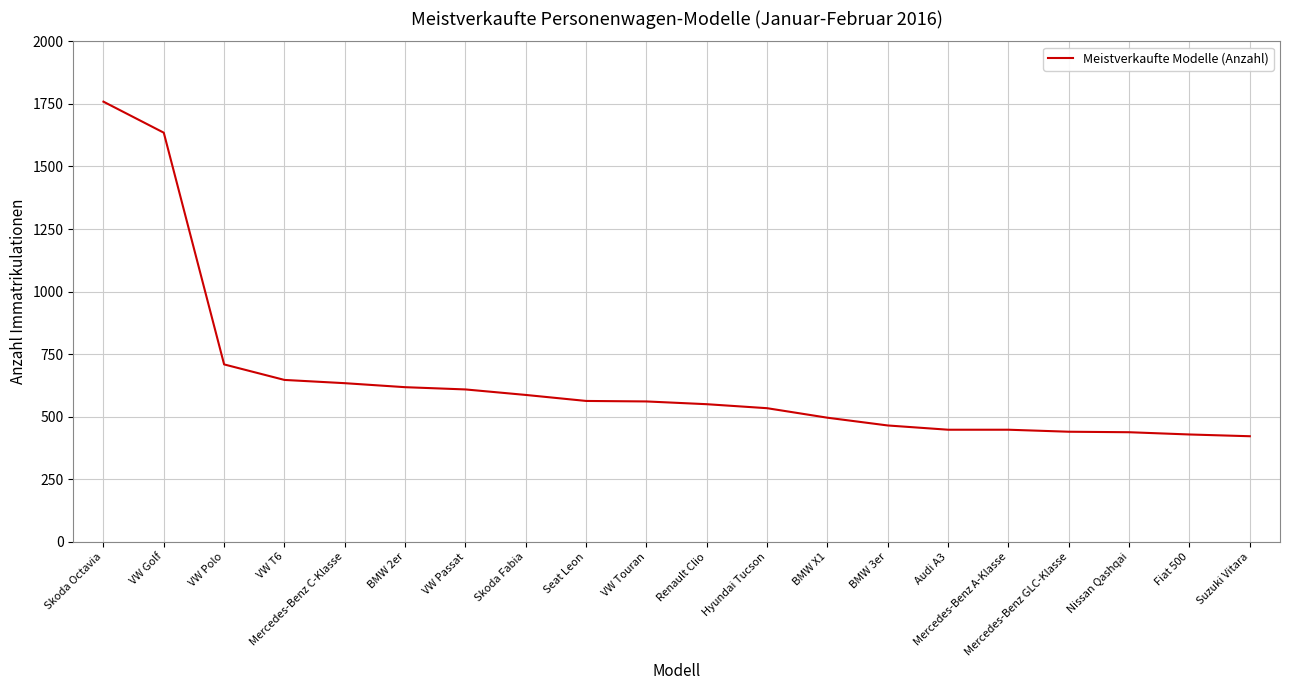

What is the difference between the second highest and minimum values?

1213